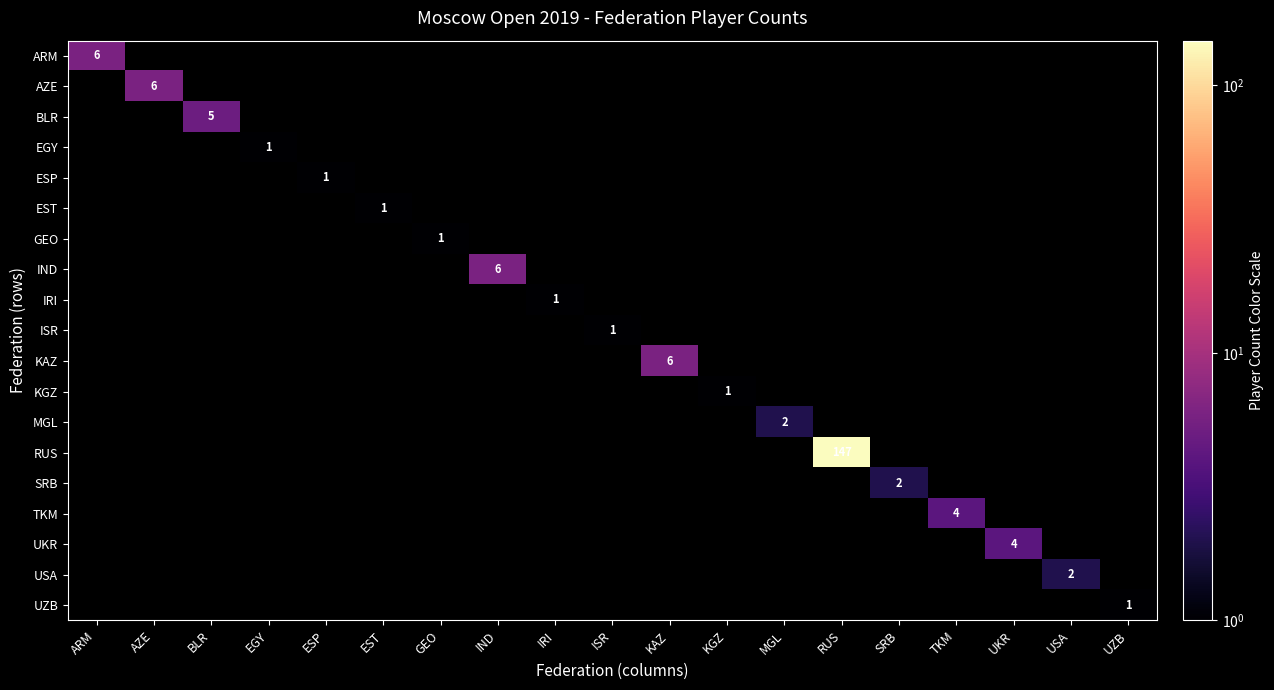

What is the maximum value shown in the chart?

147